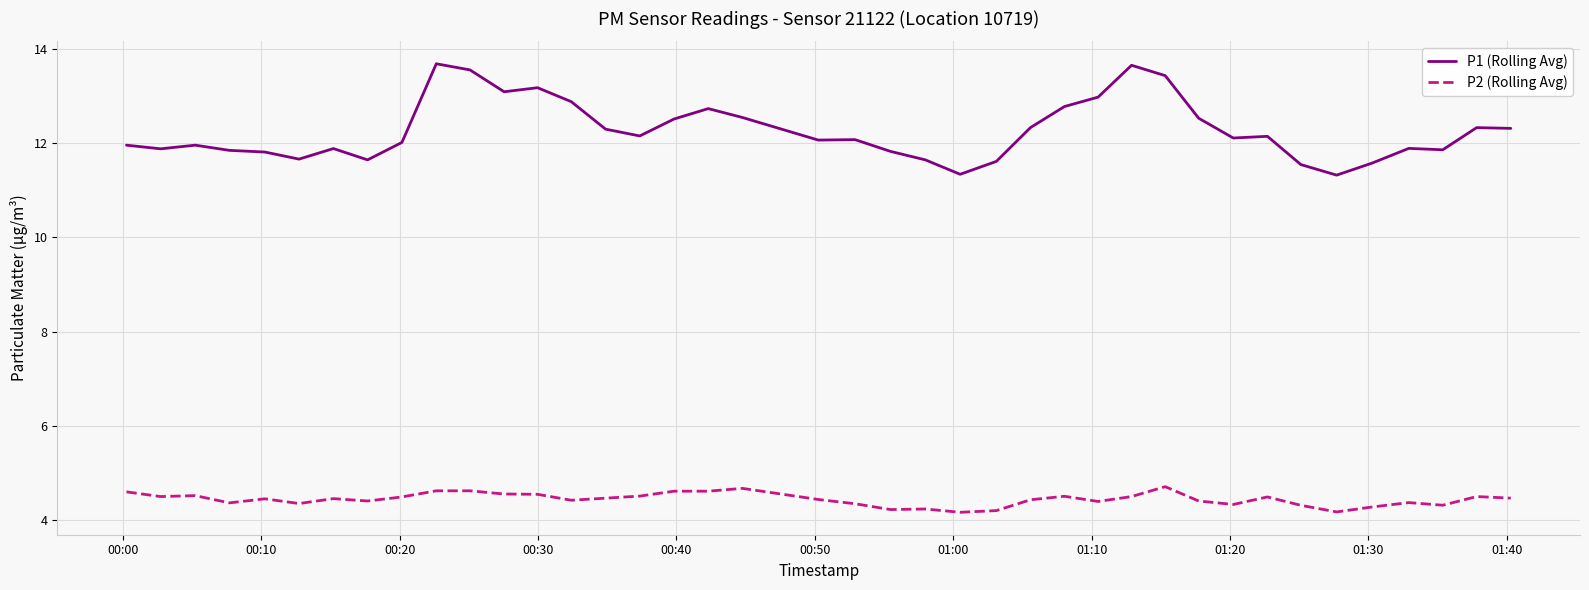

True or false: P2 (Rolling Avg) has more than 2 interior local peaks.

True